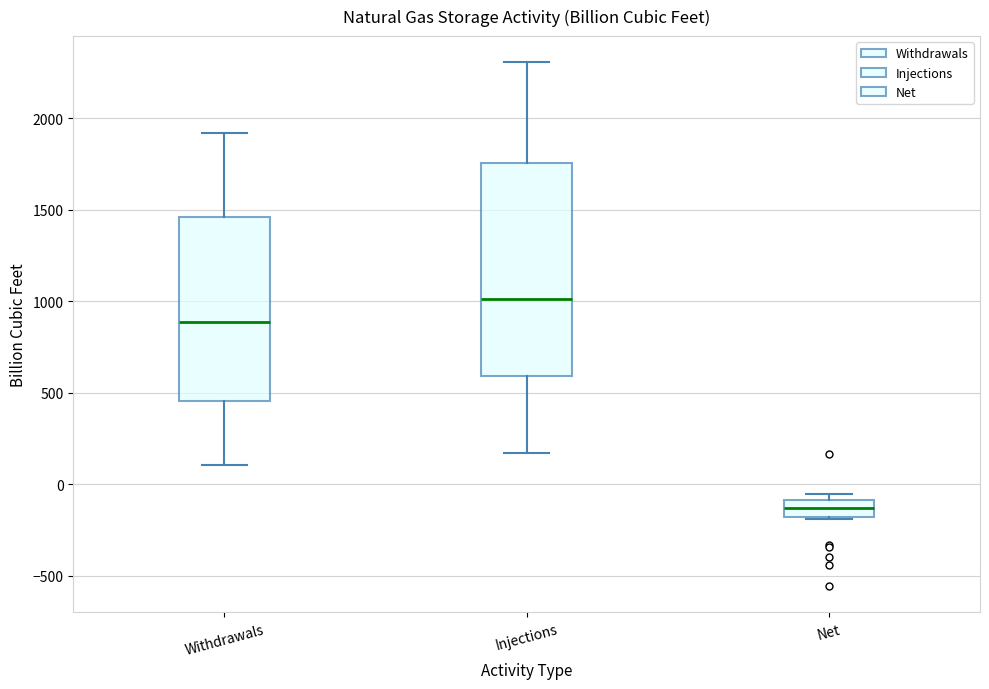

Which box's median line is the lowest?

Net